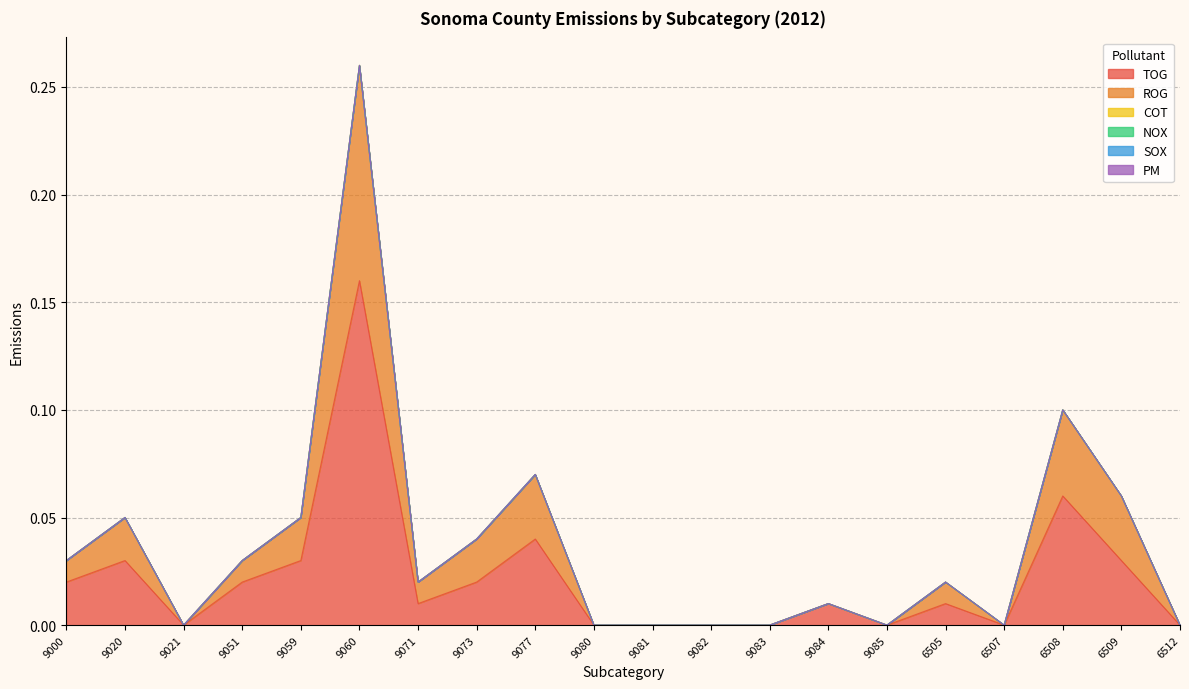

True or false: NOX and PM cross at least once.

False